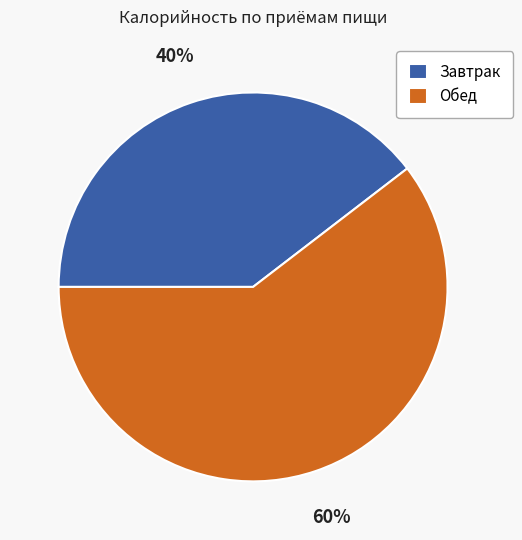

What is the largest slice in the pie chart?

Обед